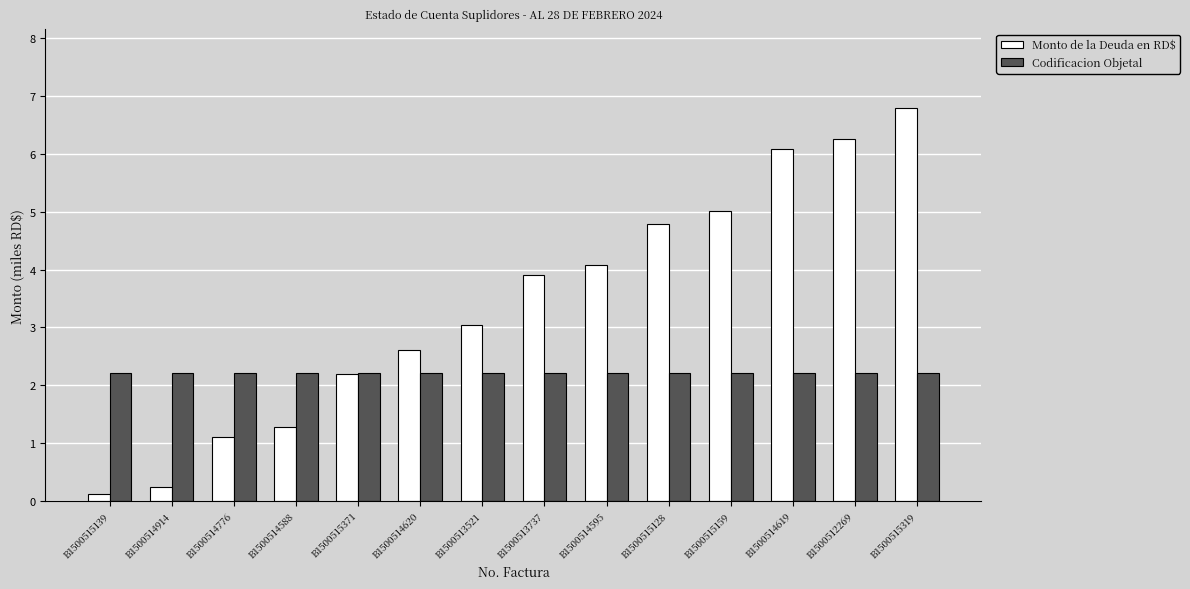

What is the maximum value for Monto de la Deuda en RD$?

6.8